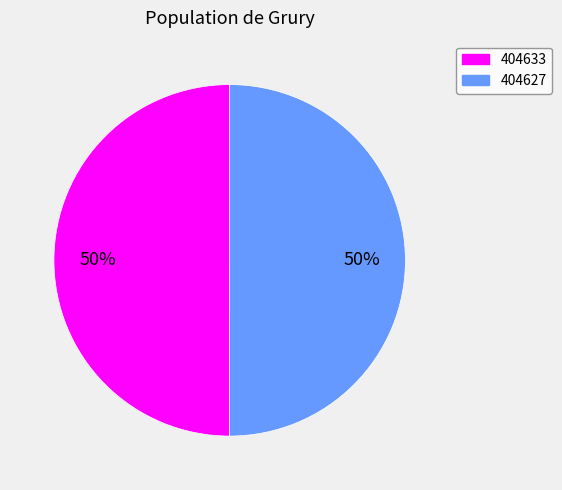

To the nearest percent, what percentage of the pie is 404627?

50%